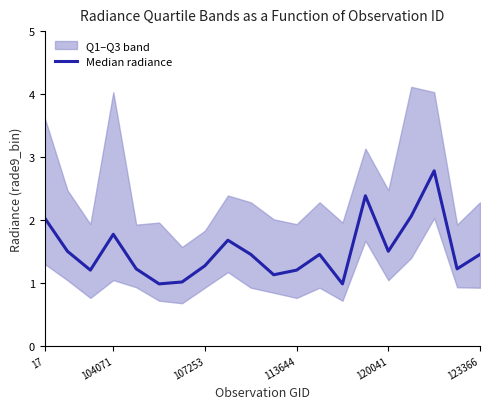

What is the sum of all values?

30.2